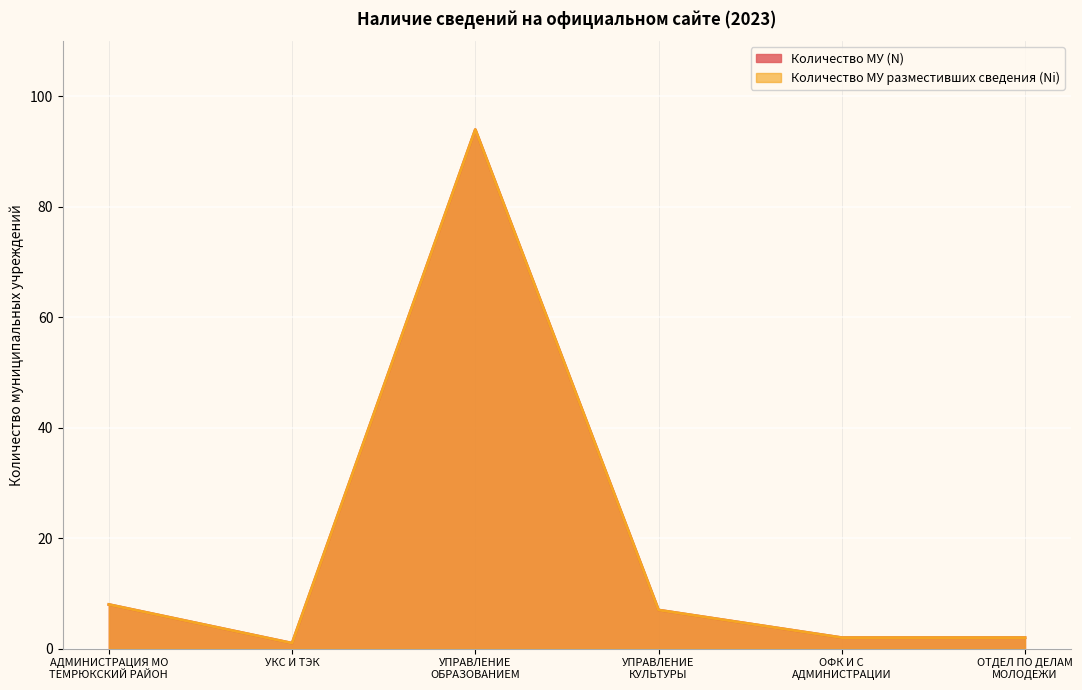

What is the label of the 2nd point from the right?

ОФК И С
АДМИНИСТРАЦИИ